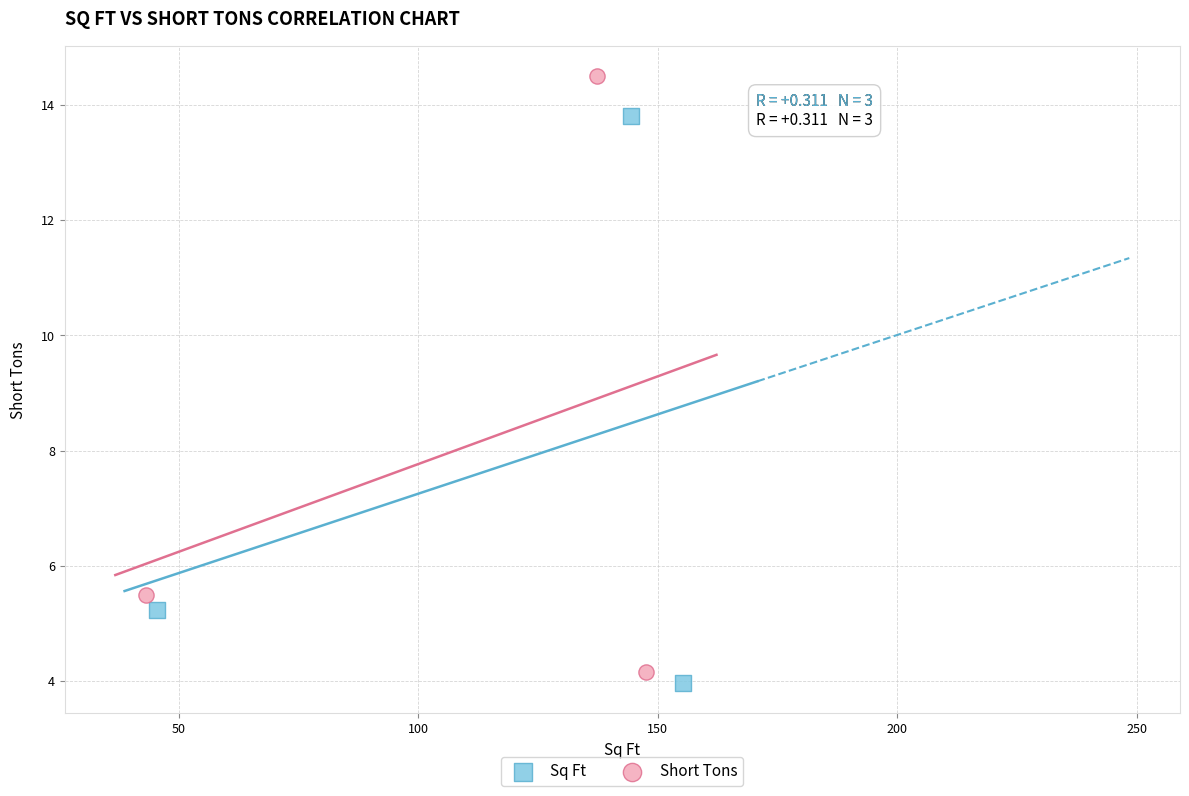

Which series reaches the maximum Y coordinate?

Short Tons